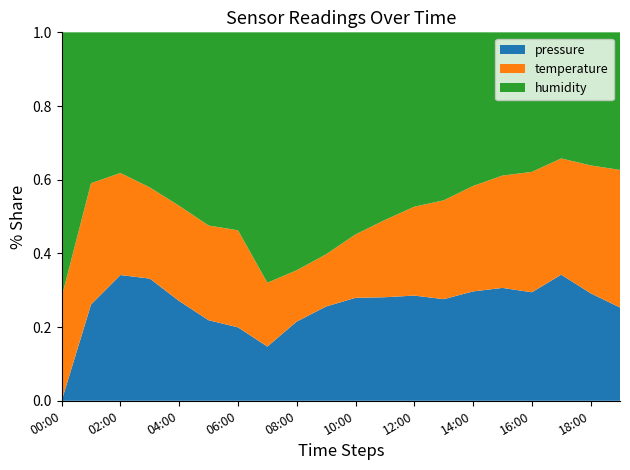

Reading left to right, list all the values displayed in this chart.

pressure: 00:00=99332.4	01:00=99349.6	02:00=99356.5	03:00=99353.6	04:00=99347.9	05:00=99343.6	06:00=99342.4	07:00=99338.2	08:00=99341.4	09:00=99343.9	10:00=99346.1	11:00=99347.3	12:00=99348.7	13:00=99348.7	14:00=99351.6	15:00=99353.6	16:00=99353.4	17:00=99359.3	18:00=99354.2	19:00=99350.7
temperature: 00:00=-0.2	01:00=-0.4	02:00=-0.4	03:00=-0.3	04:00=-0.3	05:00=-0.2	06:00=-0.2	07:00=-0.1	08:00=-0.1	09:00=-0.1	10:00=-0.2	11:00=-0.2	12:00=-0.3	13:00=-0.3	14:00=-0.3	15:00=-0.4	16:00=-0.4	17:00=-0.5	18:00=-0.5	19:00=-0.5
humidity: 00:00=100.0	01:00=100.0	02:00=100.0	03:00=100.0	04:00=100.0	05:00=100.0	06:00=100.0	07:00=100.0	08:00=100.0	09:00=100.0	10:00=100.0	11:00=100.0	12:00=100.0	13:00=100.0	14:00=100.0	15:00=100.0	16:00=100.0	17:00=100.0	18:00=100.0	19:00=100.0